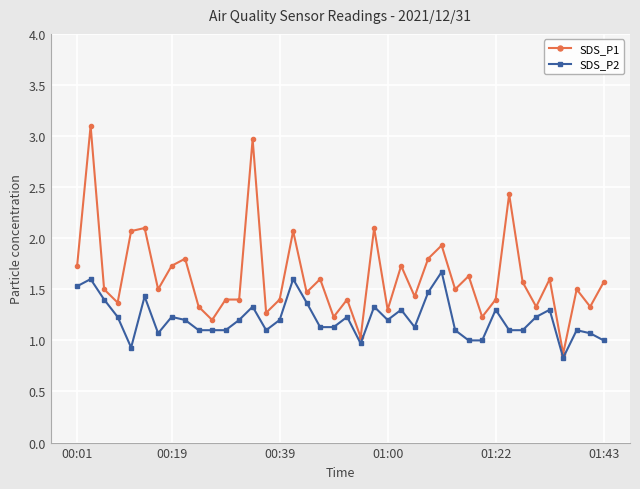

Rank the series by their average value, from highest to lowest.

SDS_P1, SDS_P2